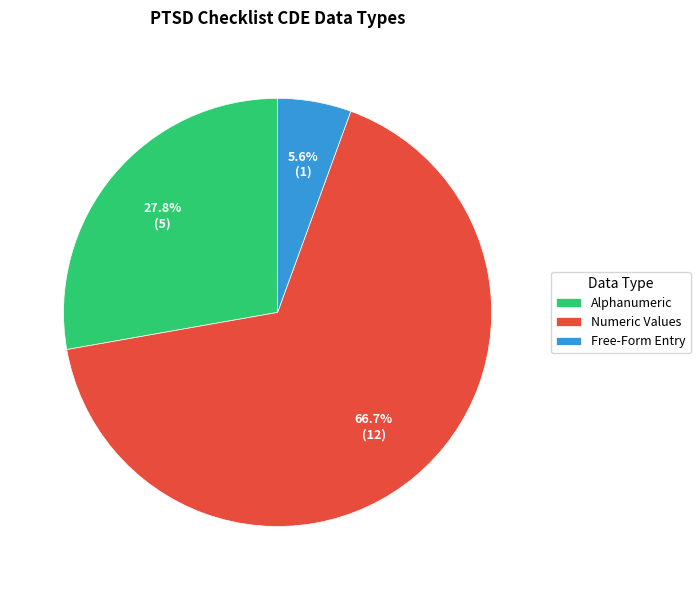

Combined, what portion of the pie is Numeric Values and Alphanumeric?

94.4%